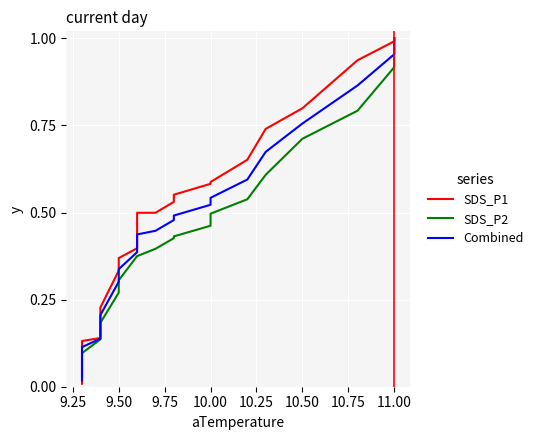

What is the sum of all Combined values?

9.3